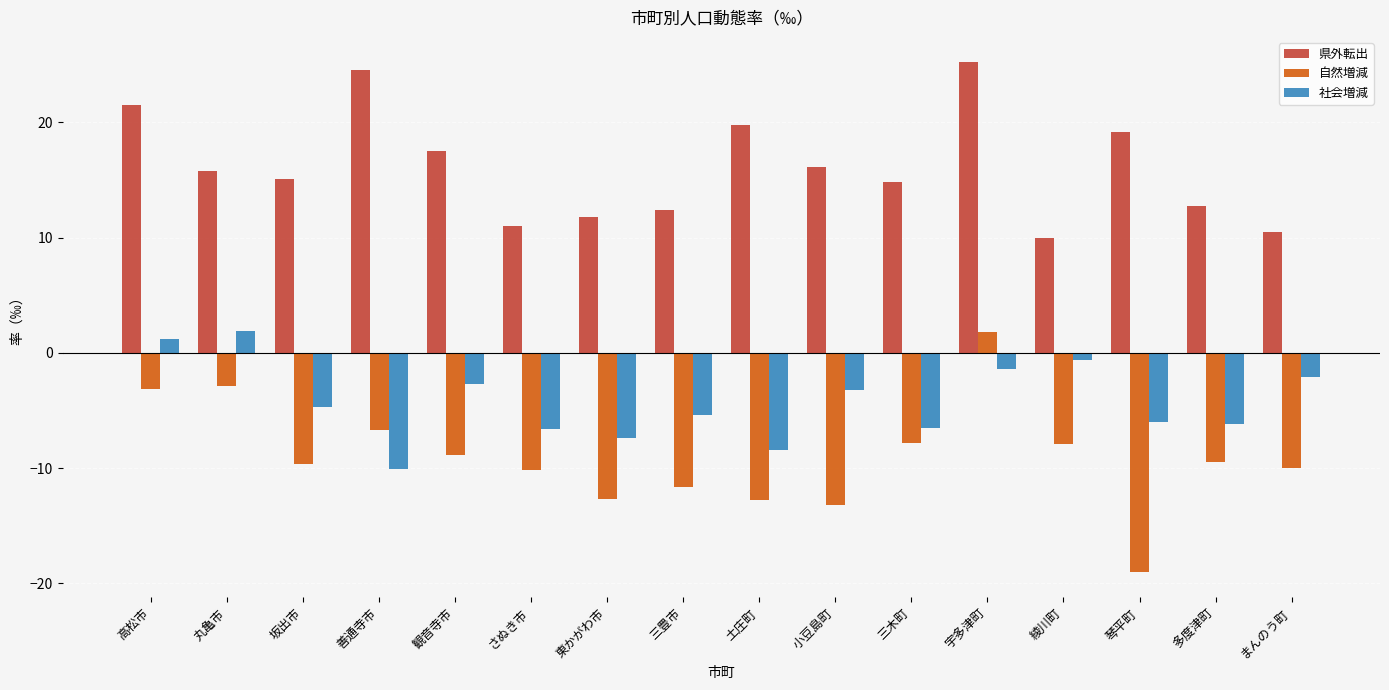

The value of 自然増減 at 東かがわ市 is -7.7. True or false?

False